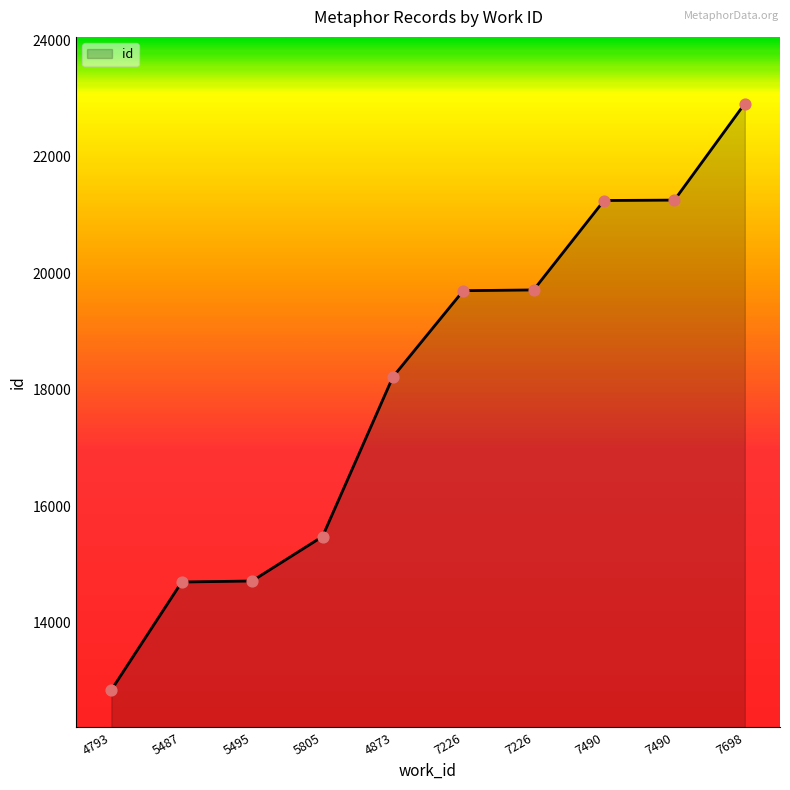

How many lines are shown in the chart?

1